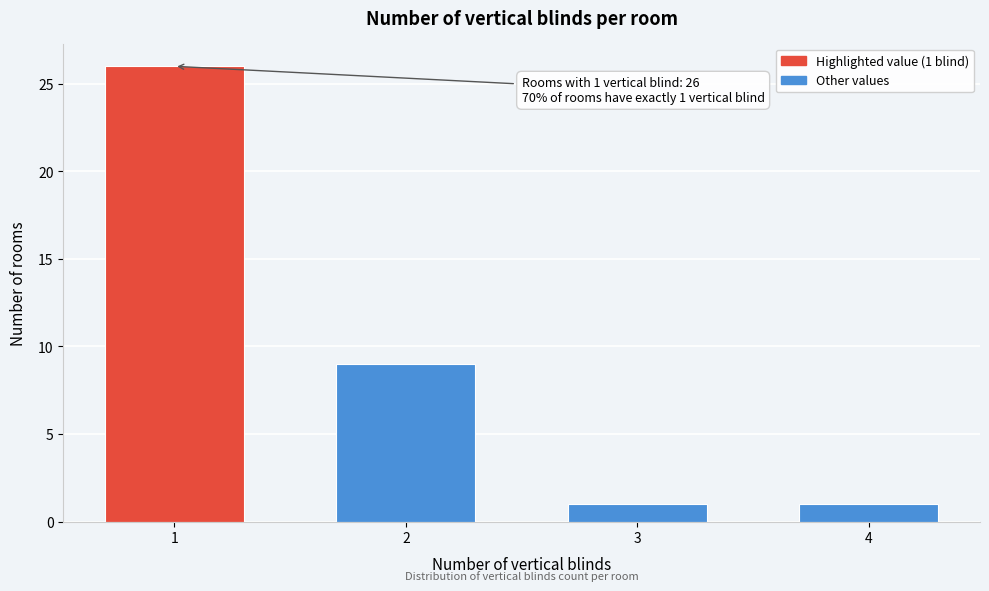

Reading left to right, list all the values displayed in this chart.

1=26	2=9	3=1	4=1